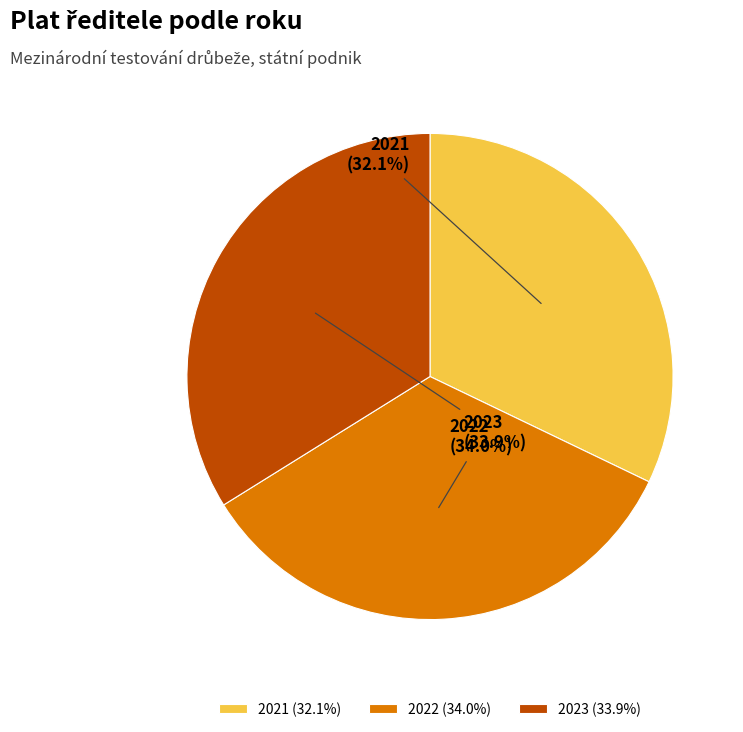

Count the number of slices in the pie.

3